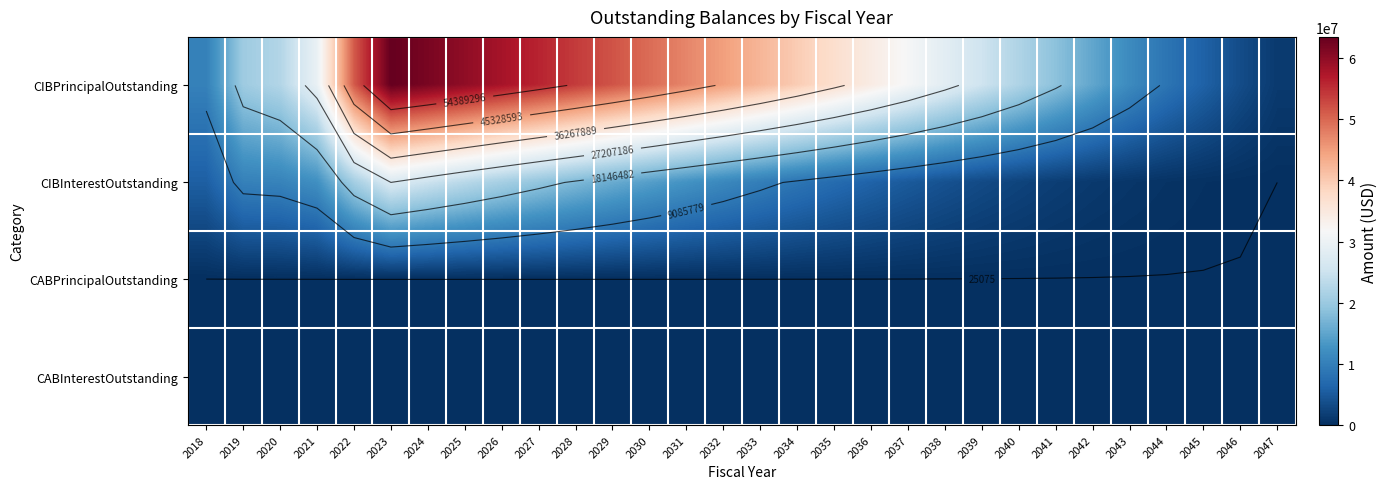

True or false: CIBInterestOutstanding has a value of 108443.8 at 2046.

True